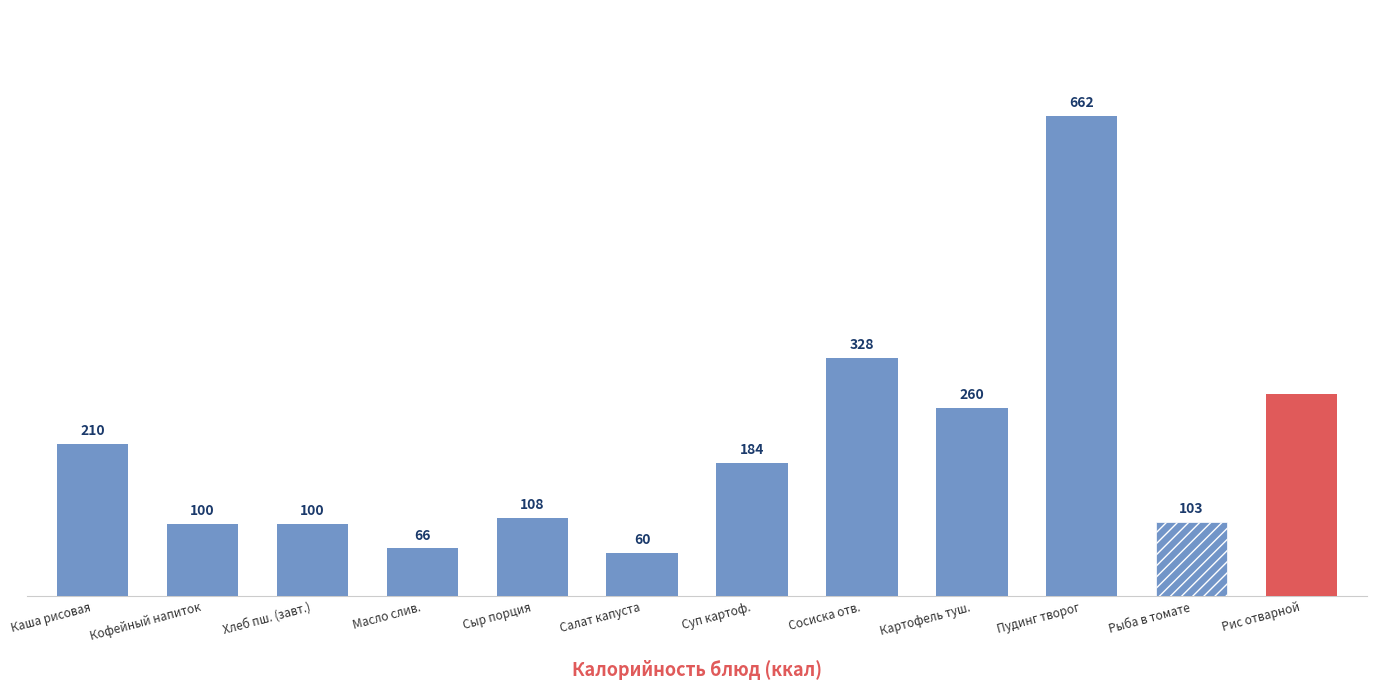

What is the label of the 2nd bar from the right?

Рыба в томате